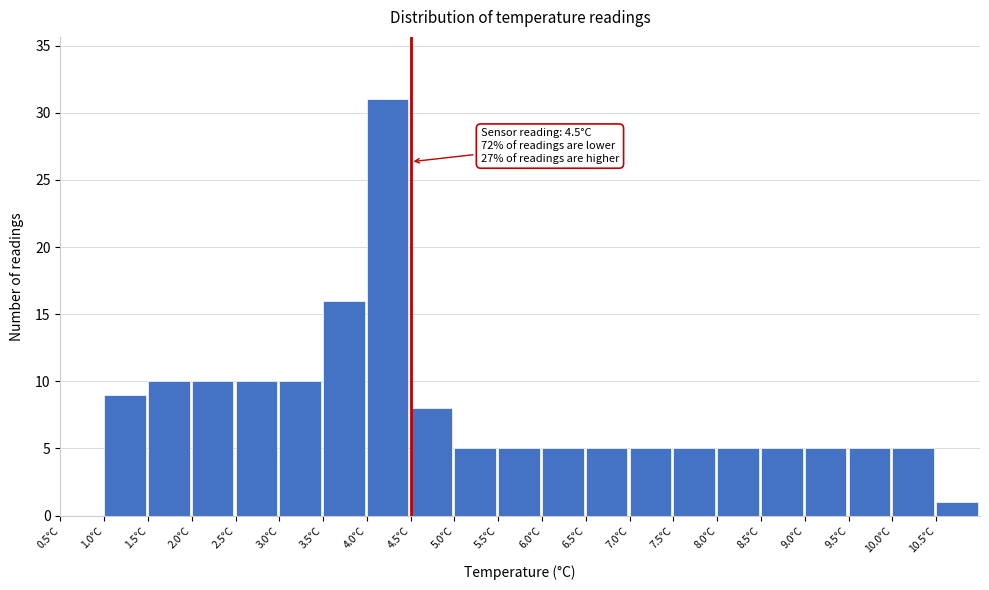

Over which range of the x-axis is the bar tallest?

4.0 to 4.5